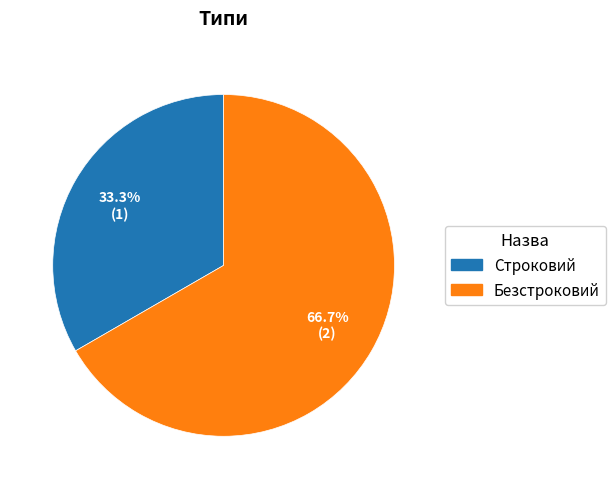

Which slice is the largest?

Безстроковий